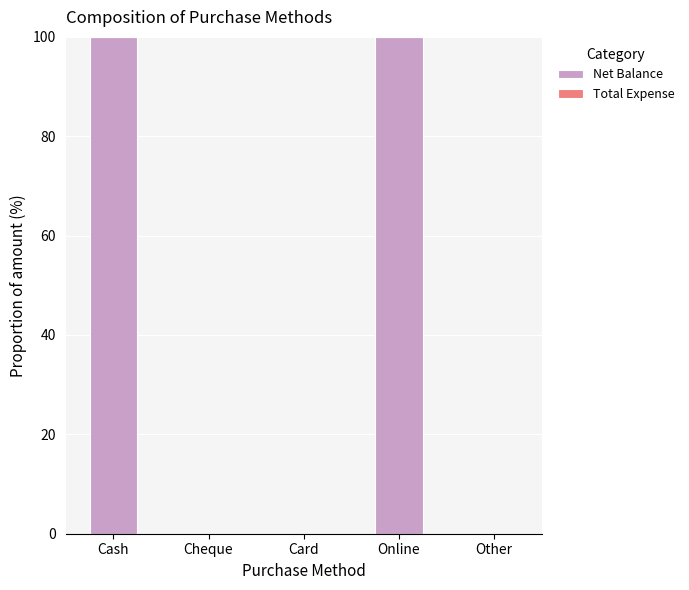

Reading right to left, extract all data points from this chart.

Other=0	Online=100	Card=0	Cheque=0	Cash=100